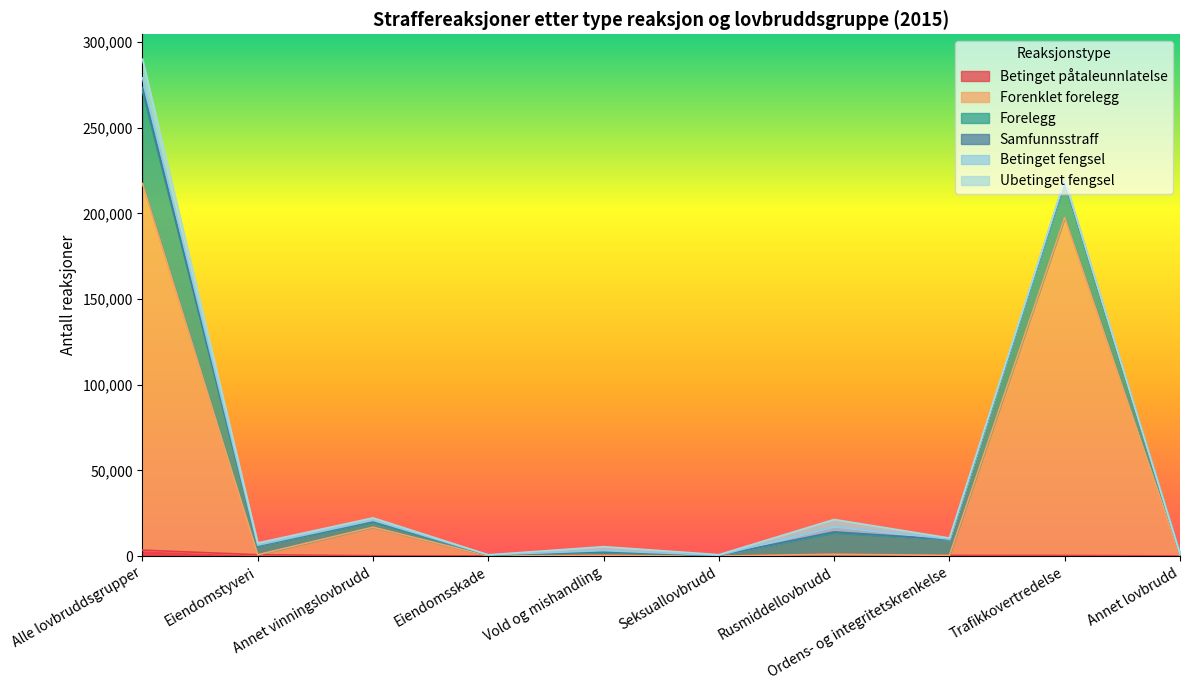

Which category has the highest value across all series?

Alle lovbruddsgrupper